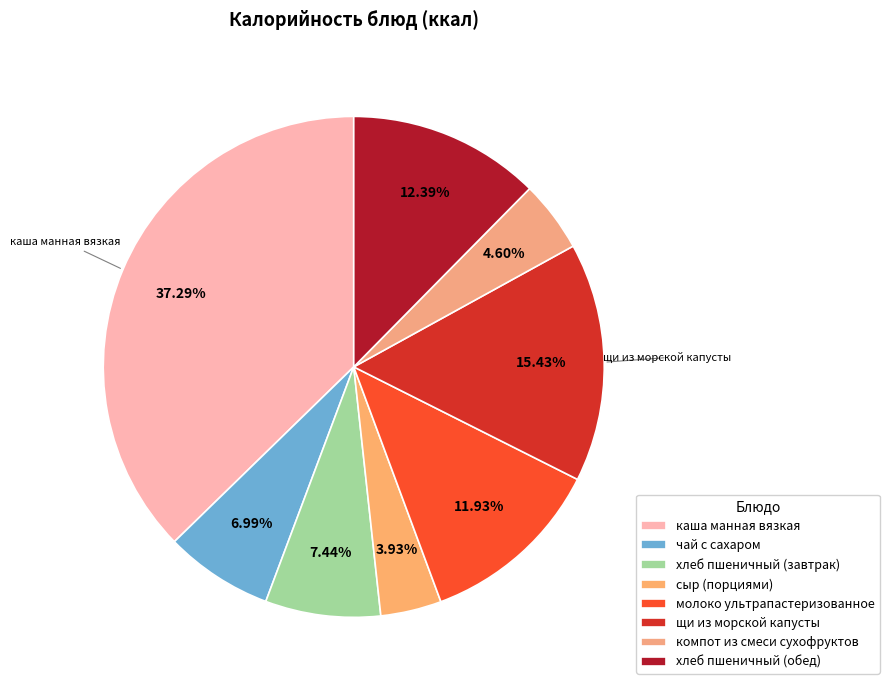

Which slice is the smallest?

сыр (порциями)